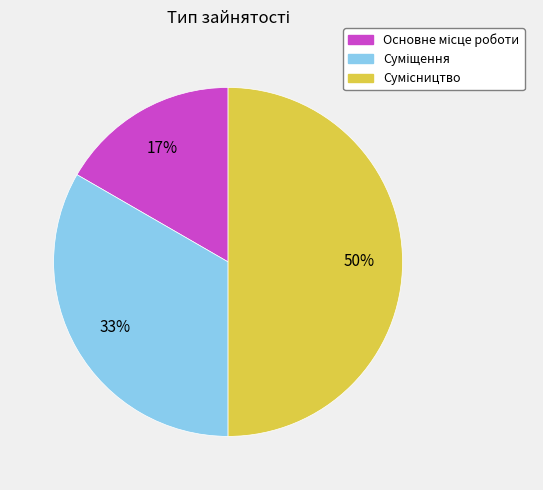

How many slices are in this pie chart?

3